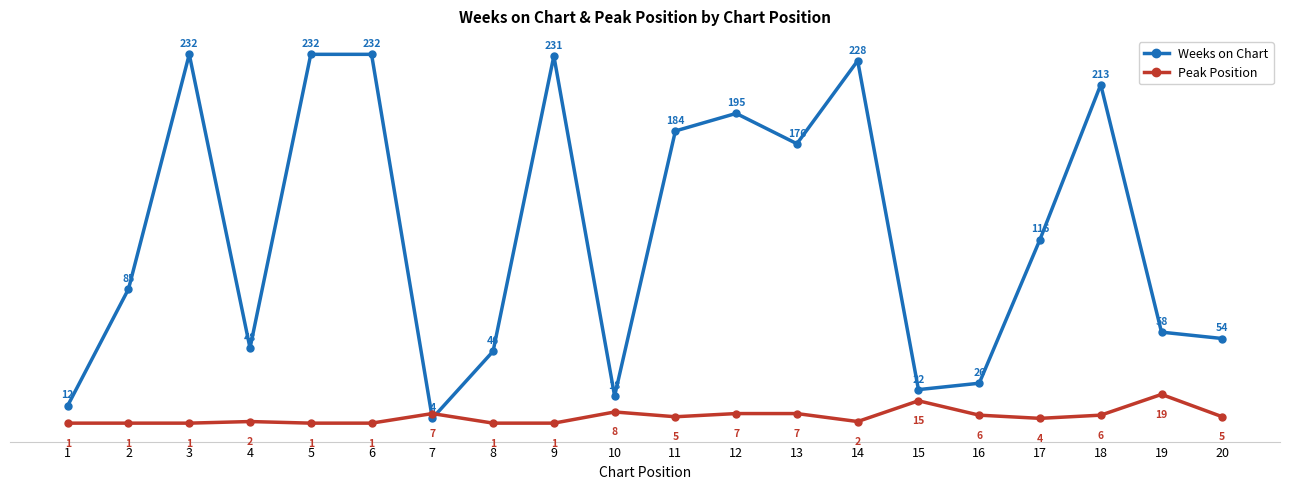

What is the maximum value shown in the chart?

232